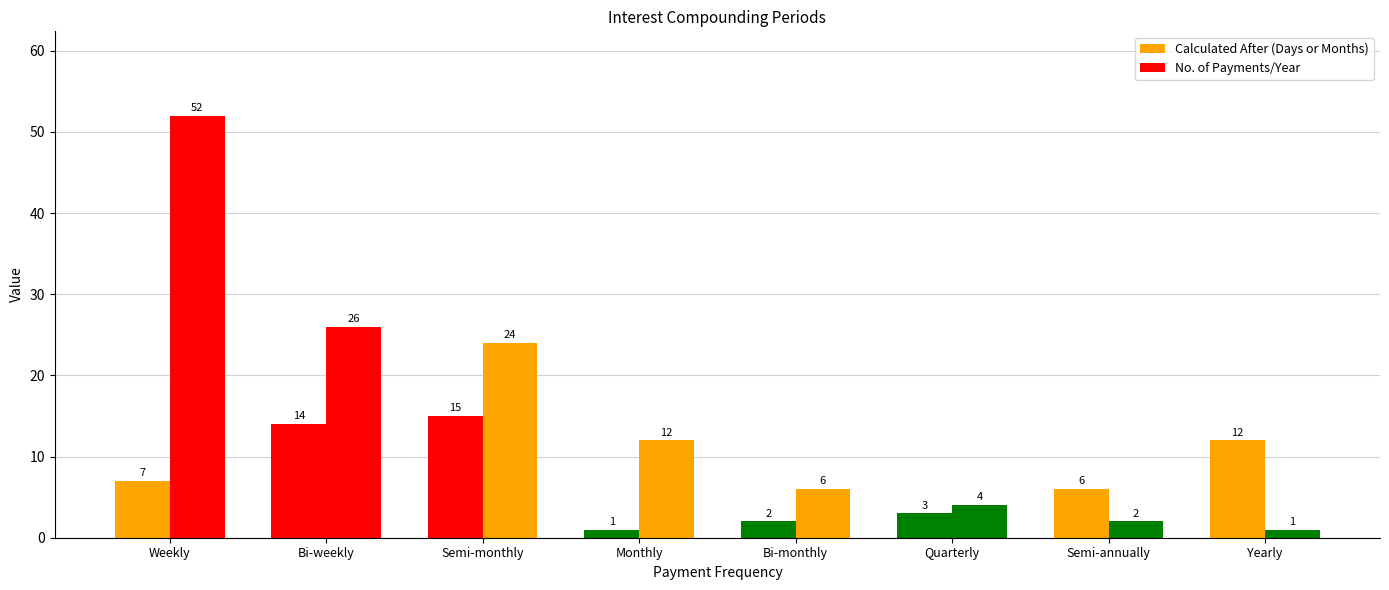

Between Semi-annually and Monthly, which is larger?

Semi-annually